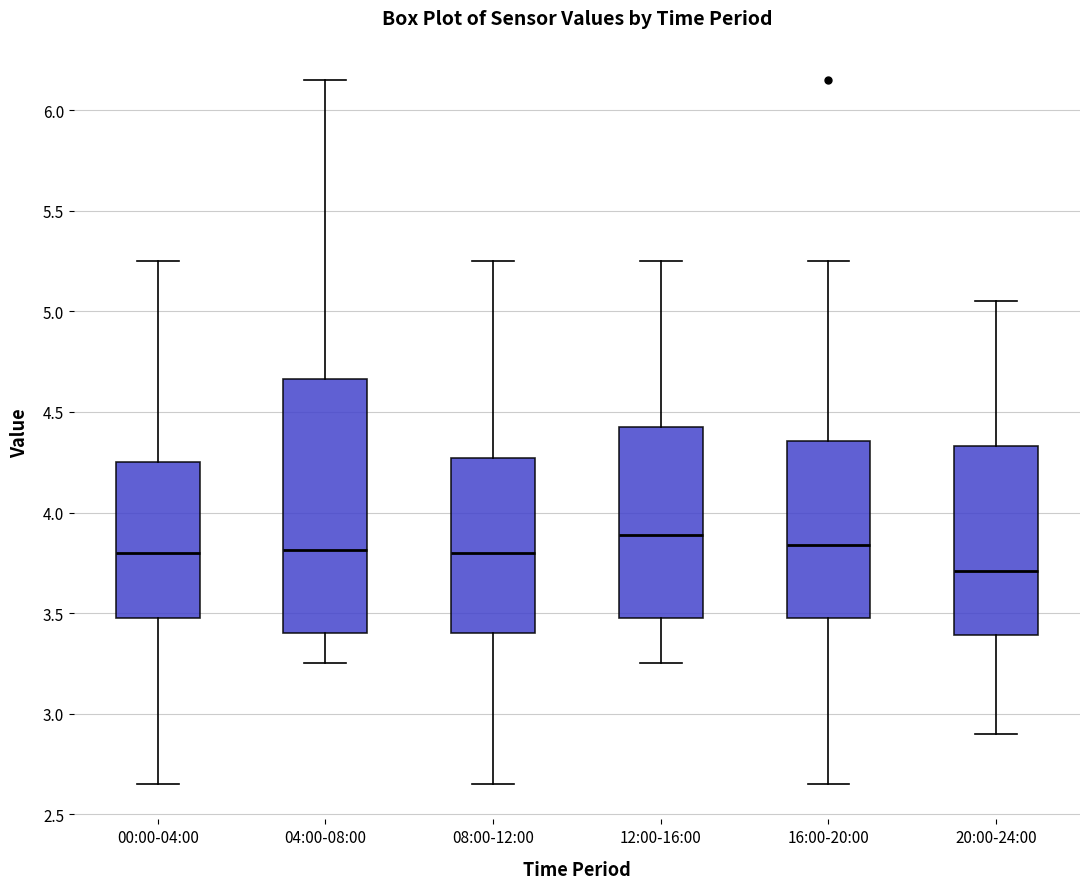

Reading left to right, read every box against the y-axis: the position of its median line, the range the box covers, and the ends of its whiskers. The values are not printed on the chart, so give them approximately, as read against the axis.

00:00-04:00: median 3.80, box 3.50 to 4.25, whiskers 2.65 to 5.25
04:00-08:00: median 3.80, box 3.40 to 4.65, whiskers 3.25 to 6.15
08:00-12:00: median 3.80, box 3.40 to 4.25, whiskers 2.65 to 5.25
12:00-16:00: median 3.90, box 3.50 to 4.45, whiskers 3.25 to 5.25
16:00-20:00: median 3.85, box 3.50 to 4.35, whiskers 2.65 to 5.25
20:00-24:00: median 3.70, box 3.40 to 4.35, whiskers 2.90 to 5.05